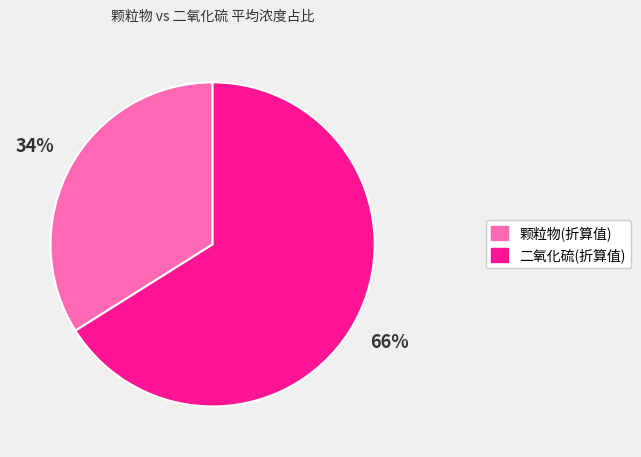

How many segments does this pie chart have?

2